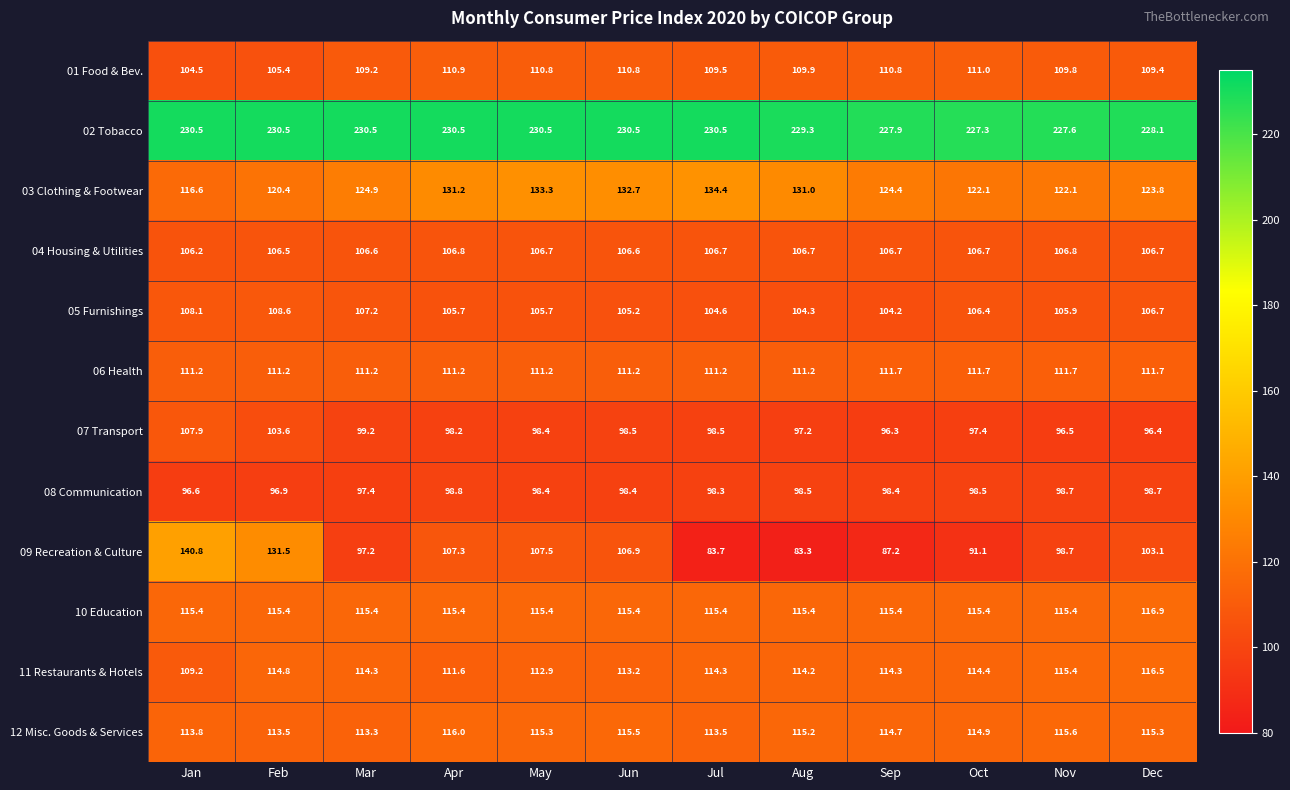

What is the total value across all series at Jan?

1460.8